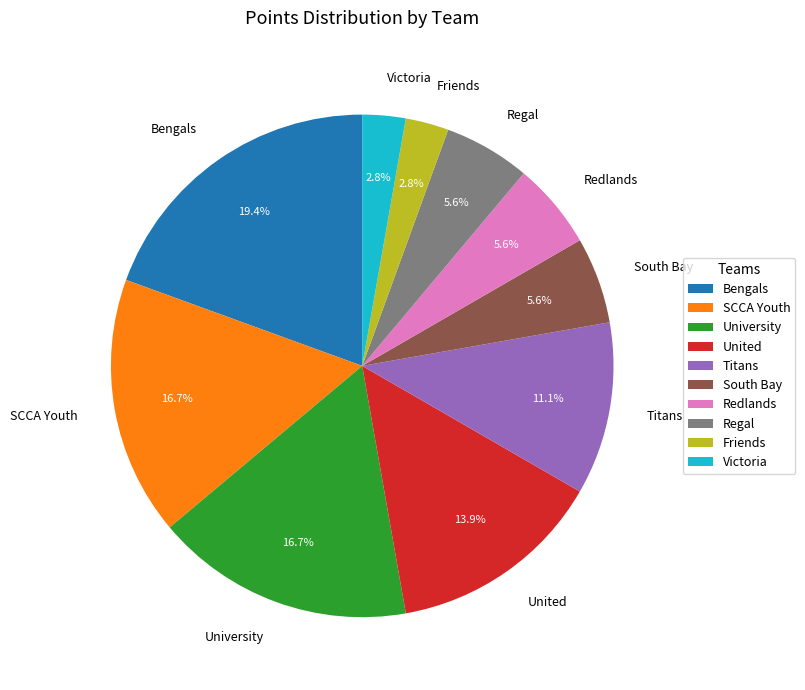

Which category has the biggest portion of the pie?

Bengals